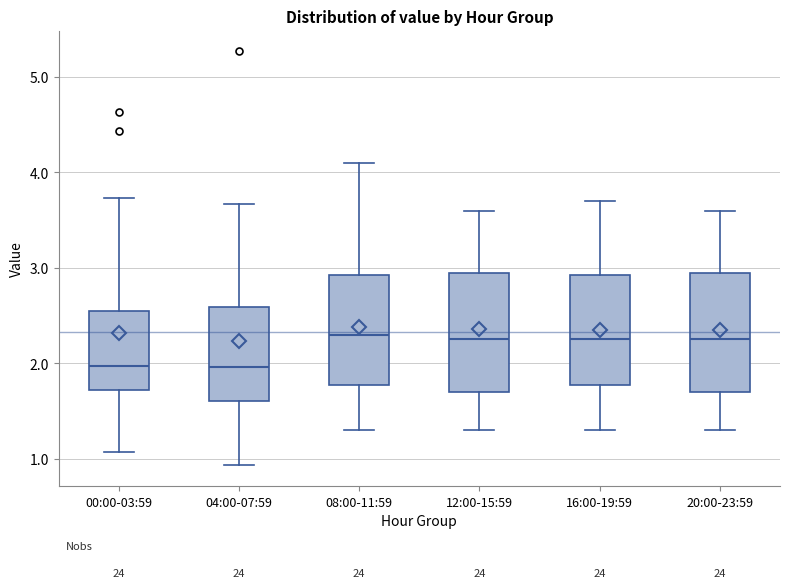

Reading left to right, transcribe this box plot: for each box, give where its median line is, the range the box spans, and where its two whiskers end, as read against the y-axis. The values are not printed on the chart, so give them approximately, as read against the axis.

00:00-03:59: median 2.0, box 1.7 to 2.5, whiskers 1.1 to 3.7
04:00-07:59: median 2.0, box 1.6 to 2.6, whiskers 0.9 to 3.7
08:00-11:59: median 2.3, box 1.8 to 2.9, whiskers 1.3 to 4.1
12:00-15:59: median 2.3, box 1.7 to 3.0, whiskers 1.3 to 3.6
16:00-19:59: median 2.3, box 1.8 to 2.9, whiskers 1.3 to 3.7
20:00-23:59: median 2.3, box 1.7 to 3.0, whiskers 1.3 to 3.6